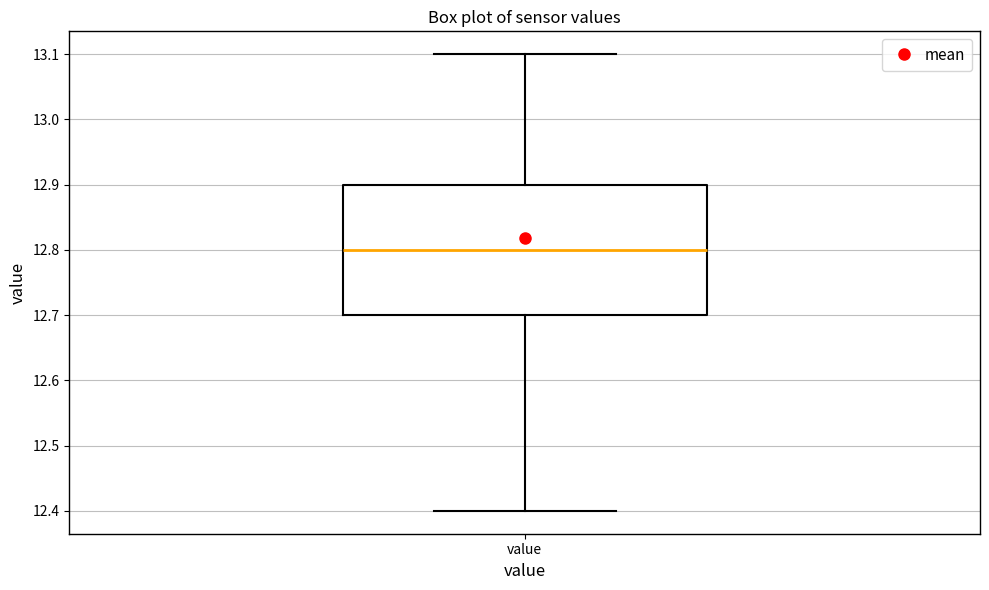

Read this box plot against the y-axis: the position of the median line, the range covered by the box, and the ends of both whiskers. The values are not printed on the chart, so give them approximately, as read against the axis.

median 12.8, box 12.7 to 12.9, whiskers 12.4 to 13.1